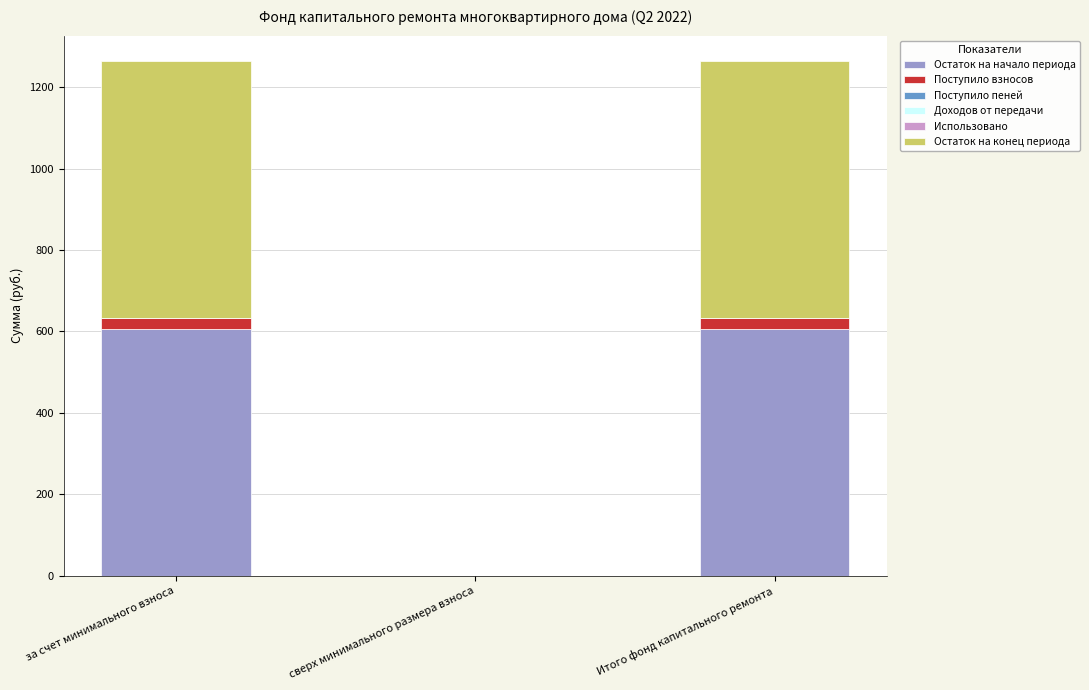

What is the maximum value for Остаток на начало периода?

606.6